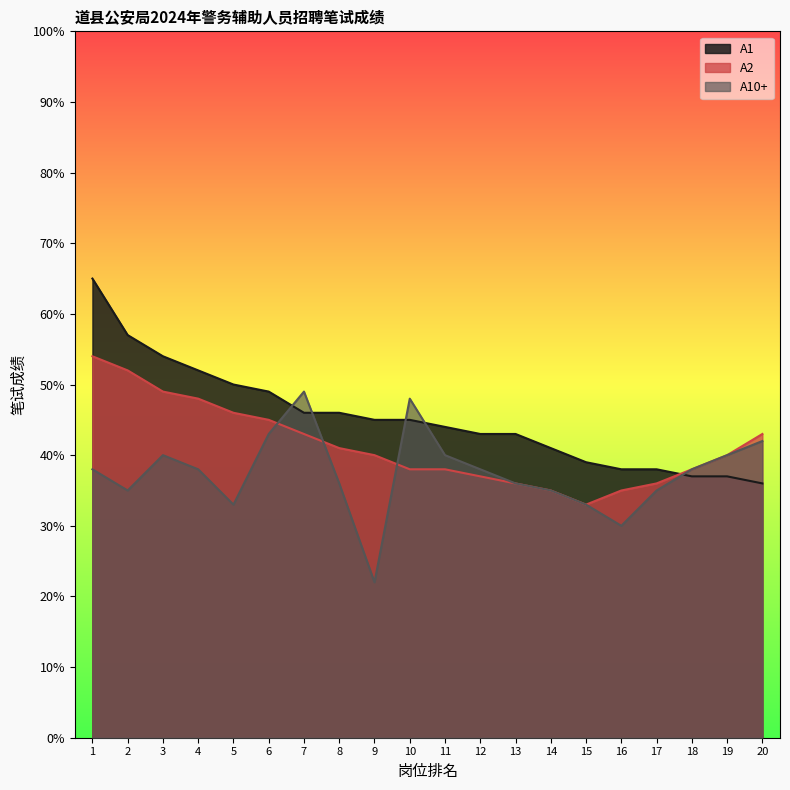

Between 18 and 3, which is larger?

3